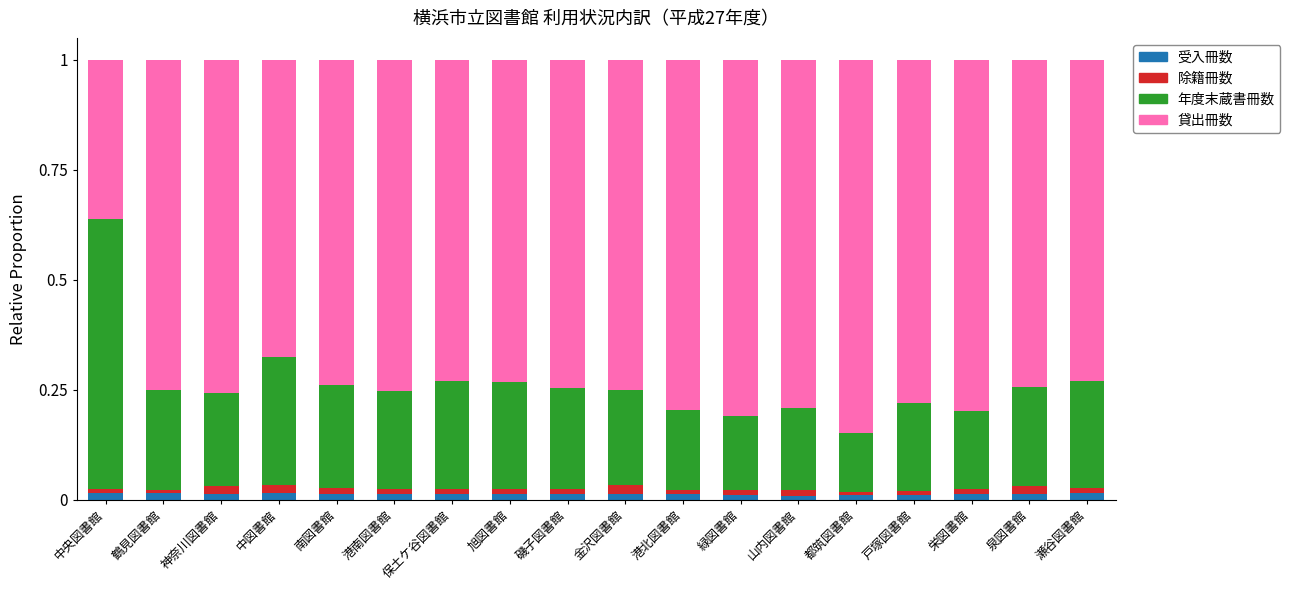

Is it true that 受入冊数 equals 0.0 at 栄図書館?

True